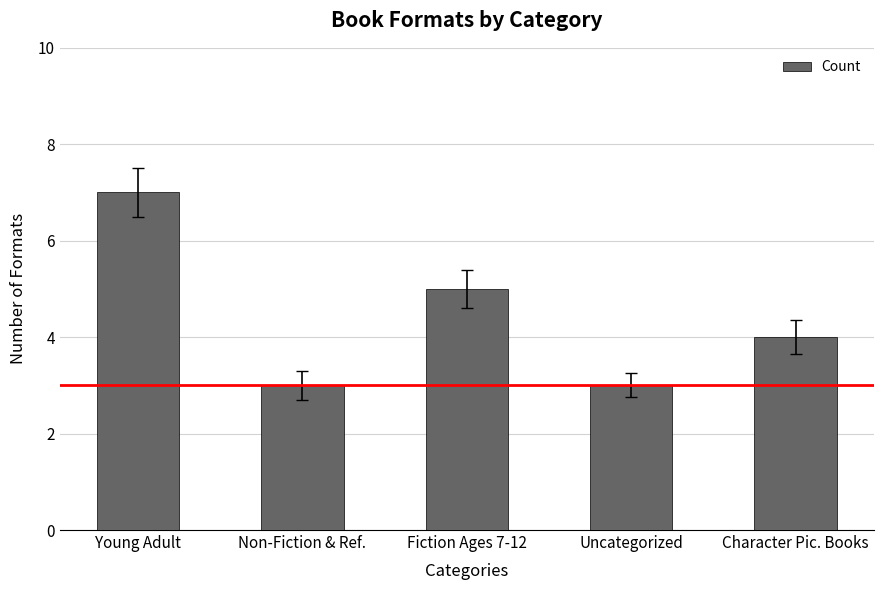

What position from the left is Young Adult?

1